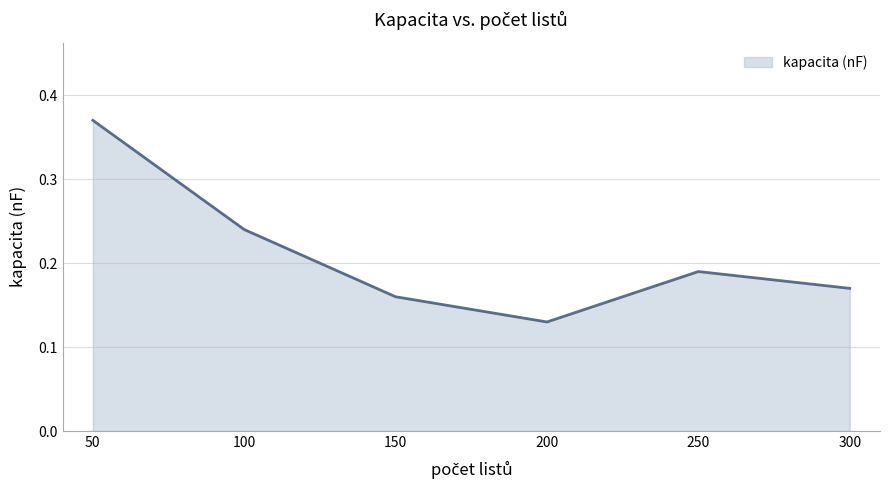

The value at 300 is 0.0. True or false?

False